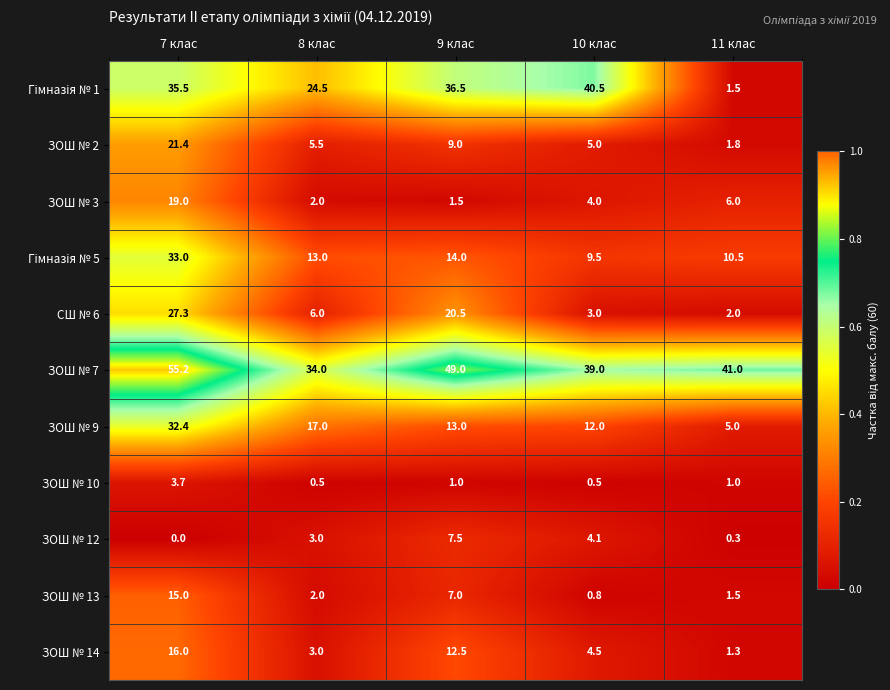

What is the maximum value shown in the chart?

55.2